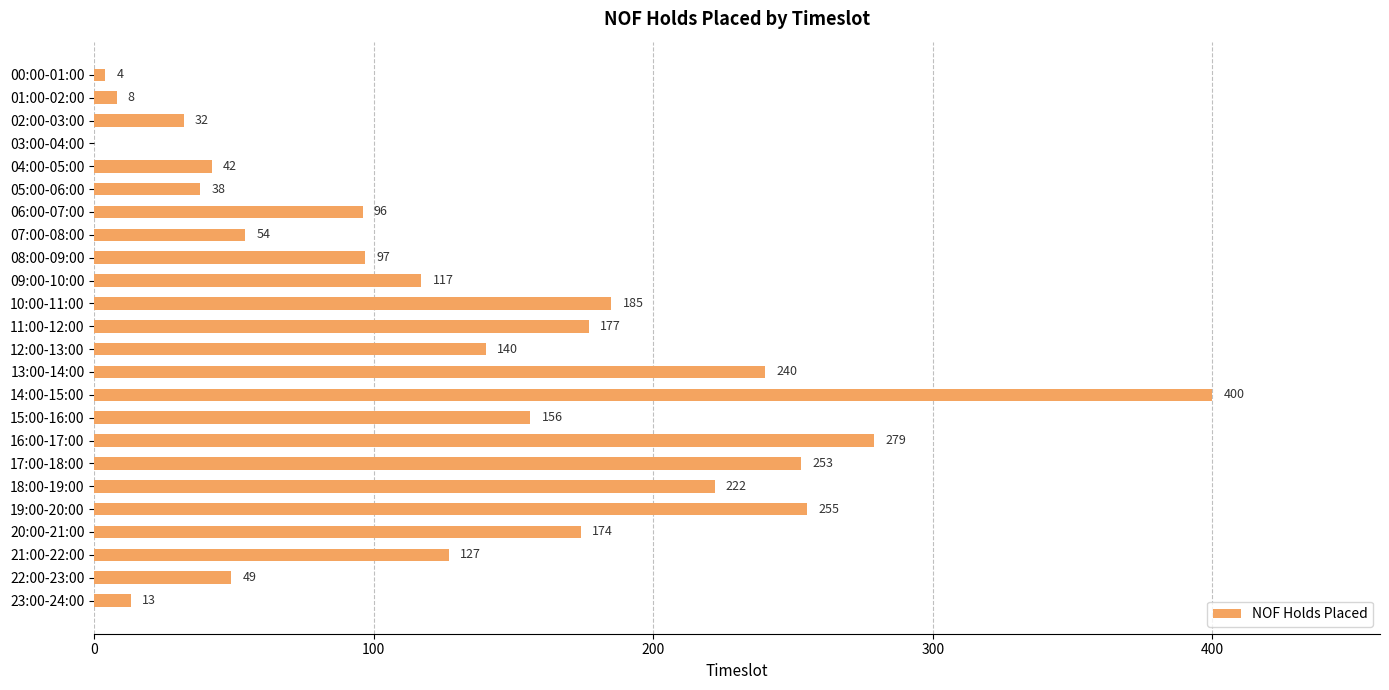

How many data points does each series have?

24